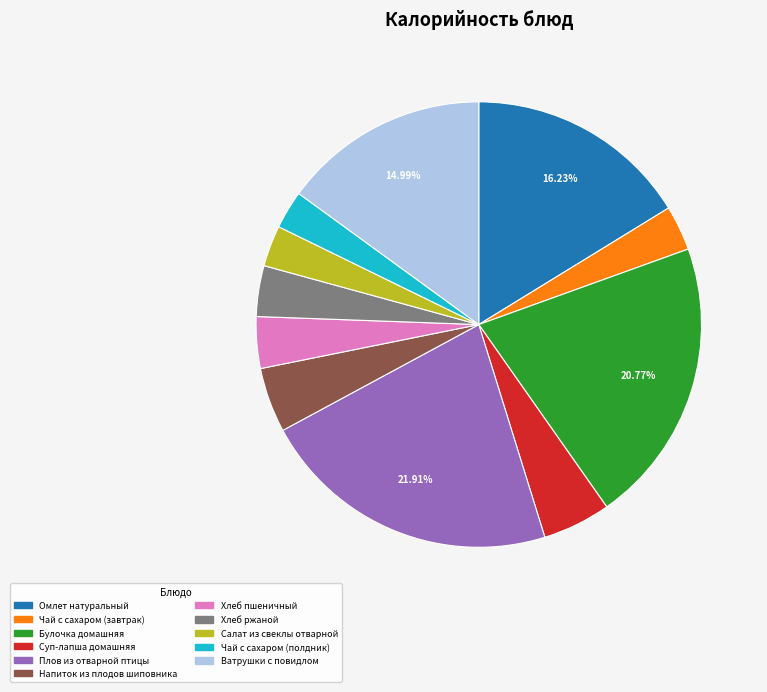

Which category has the biggest portion of the pie?

Плов из отварной птицы